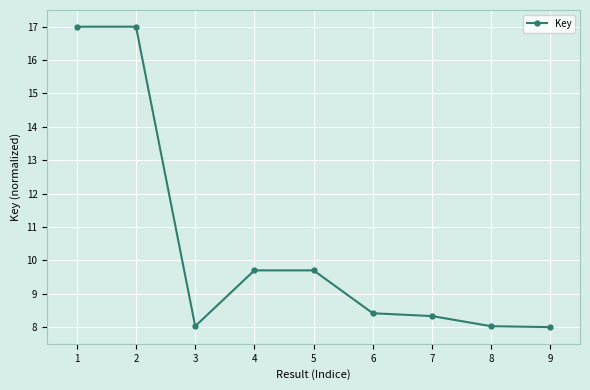

Where is the first local minimum?

3